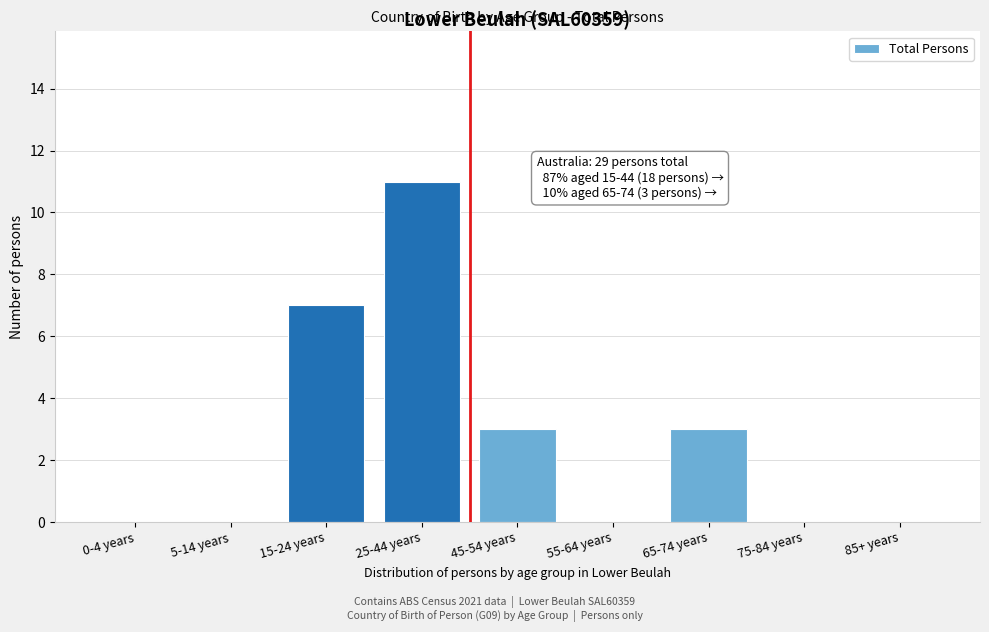

Reading left to right, transcribe all the data shown in this chart.

0-4 years=0	5-14 years=0	15-24 years=7	25-44 years=11	45-54 years=3	55-64 years=0	65-74 years=3	75-84 years=0	85+ years=0